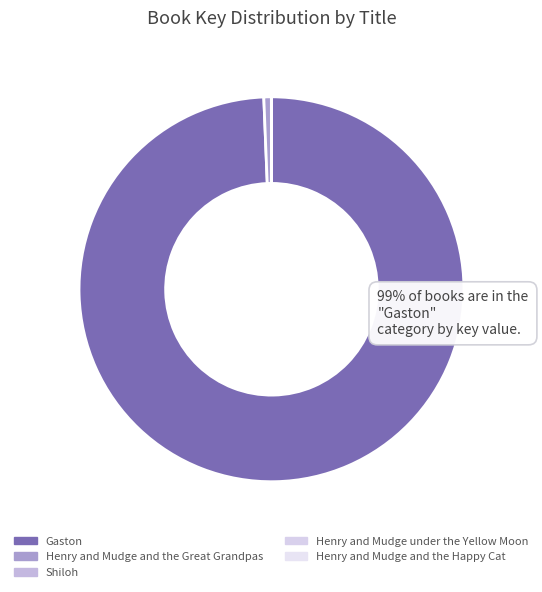

What is the smallest slice in the pie chart?

Shiloh